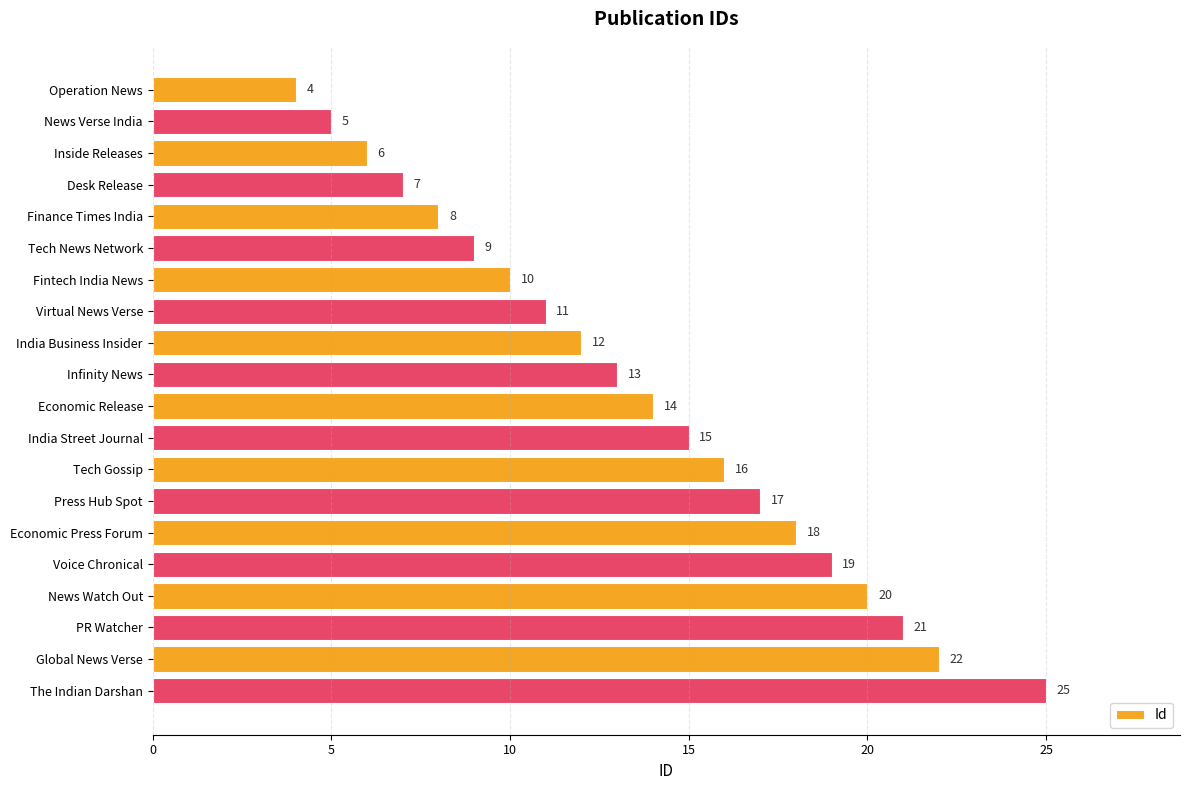

What is the sum of all values?

272